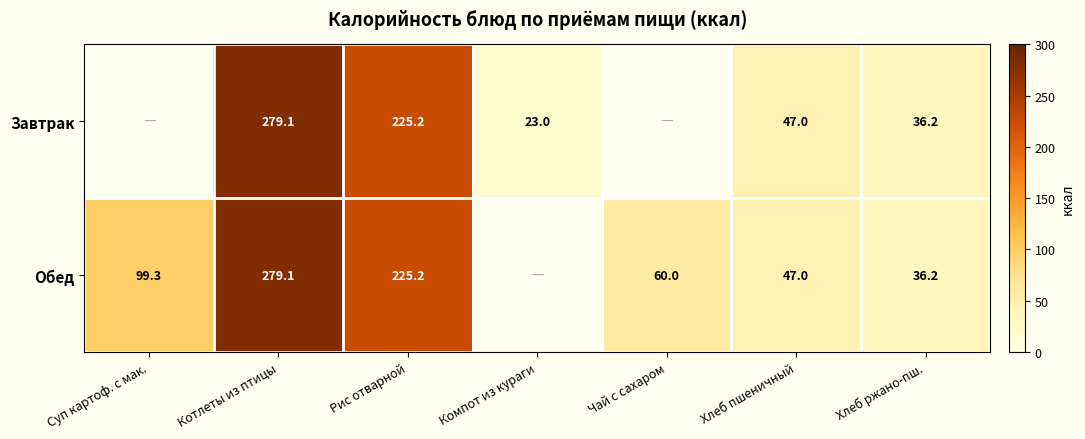

The value of Обед at Хлеб пшеничный is 78.0. True or false?

False